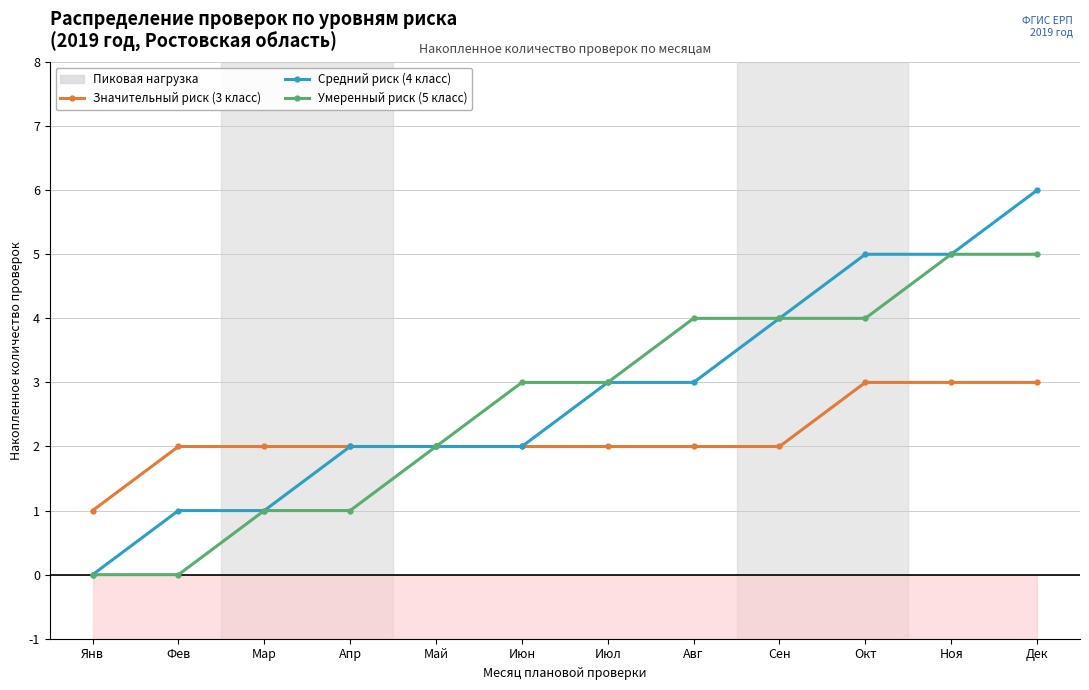

Which has a higher value, Сен or Мар?

Сен